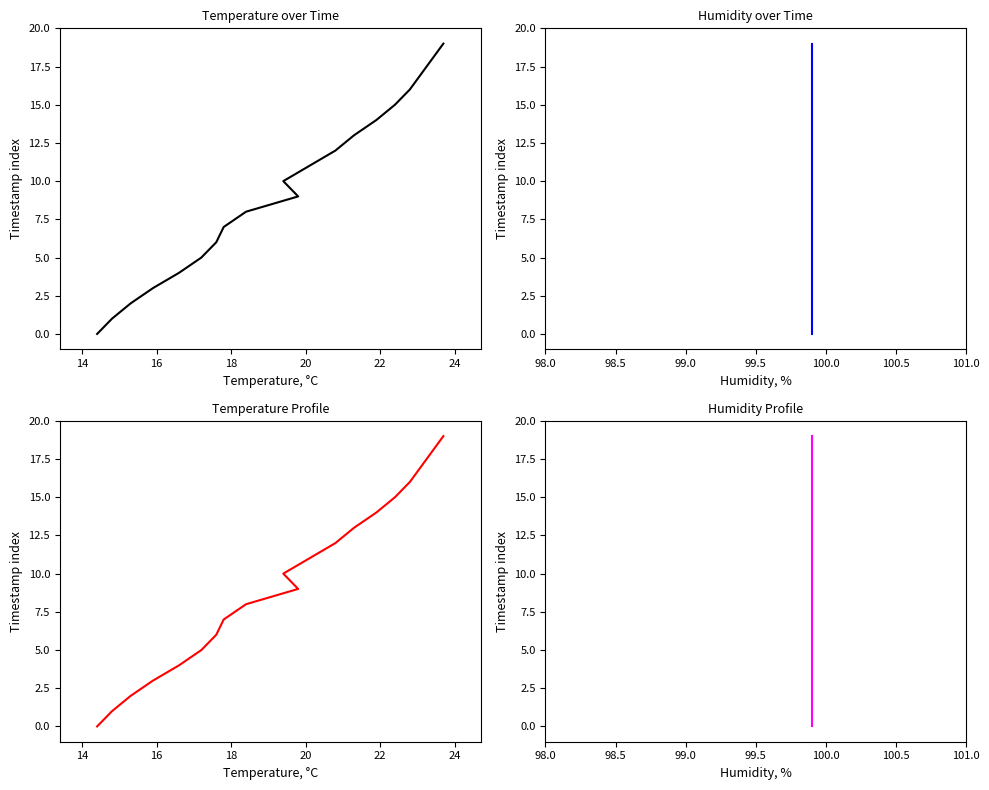

Does the chart display data point markers on the line(s)?

No